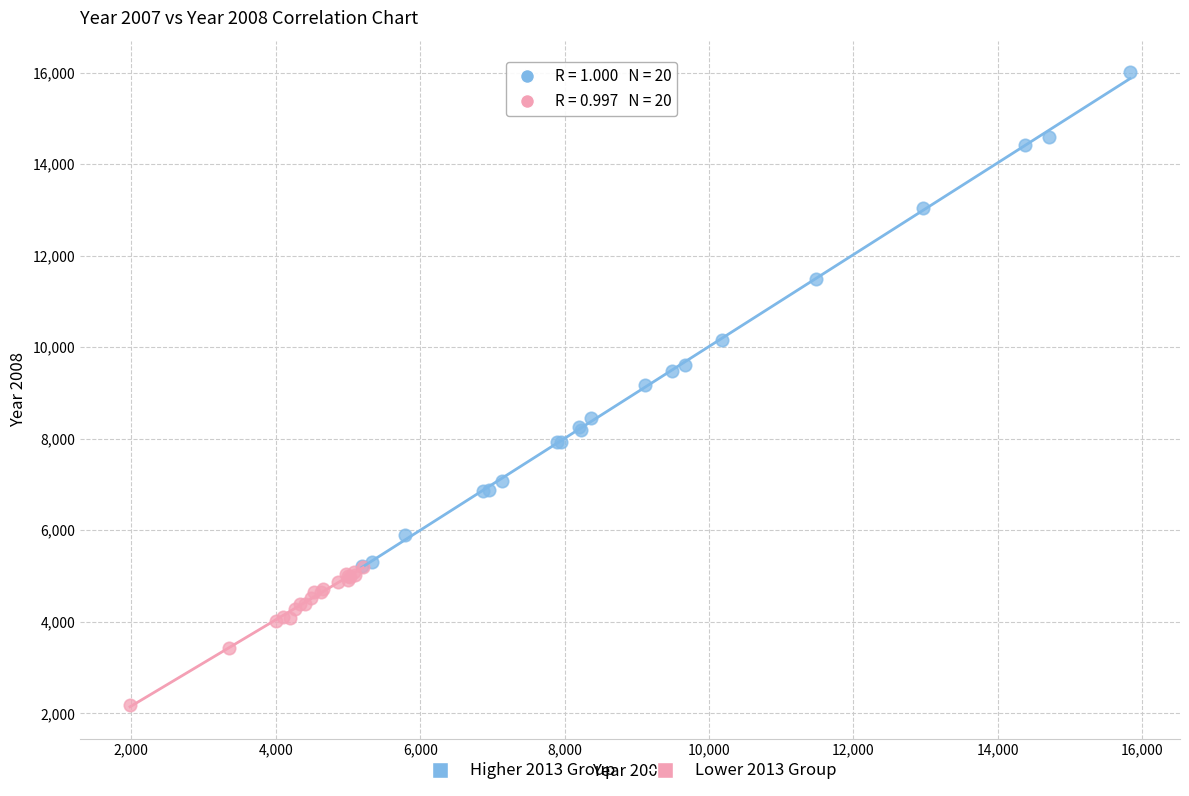

What are all the series names shown in the legend?

Higher 2013 Group, Lower 2013 Group